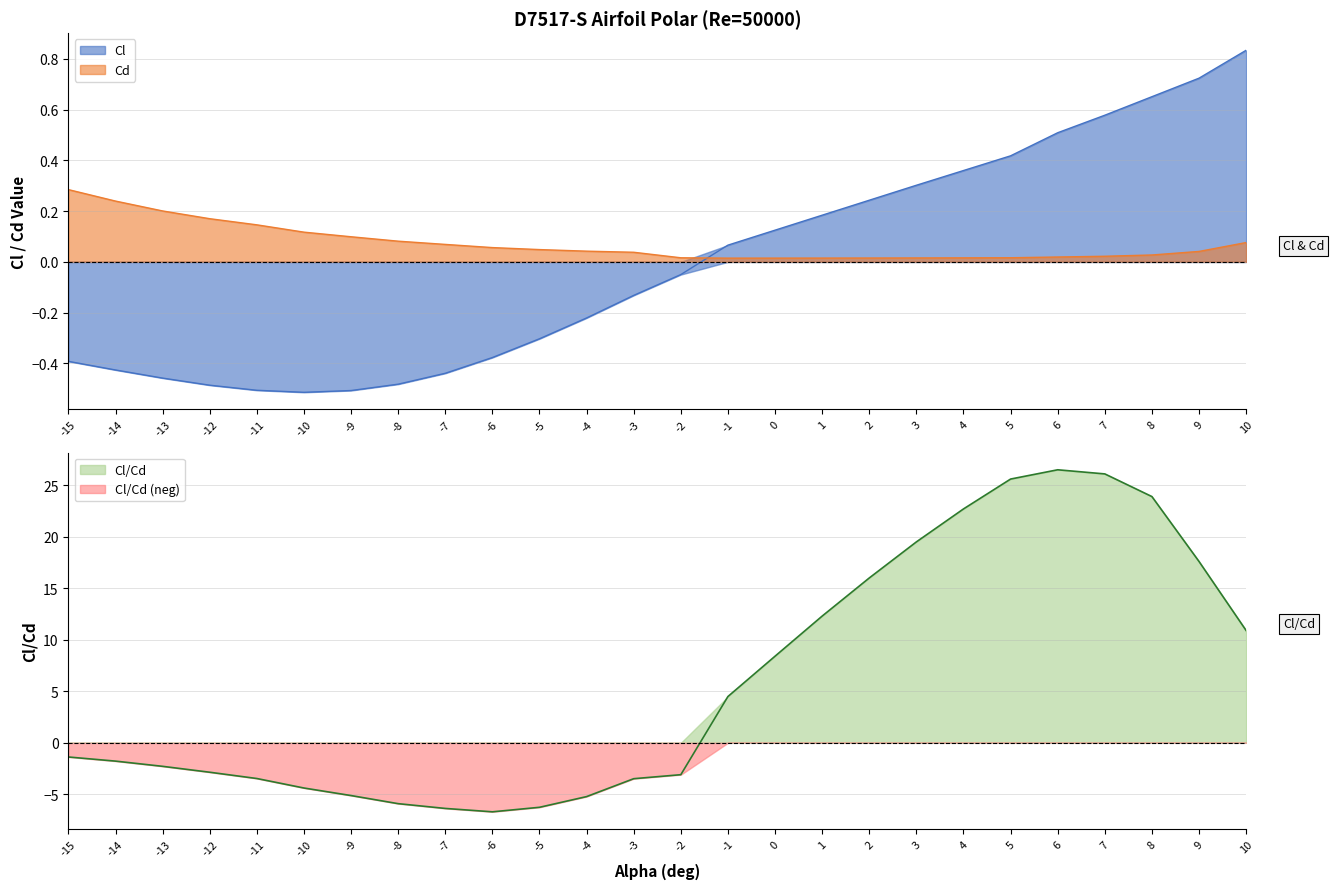

Where does the Cl/Cd series first go above -1?

-1